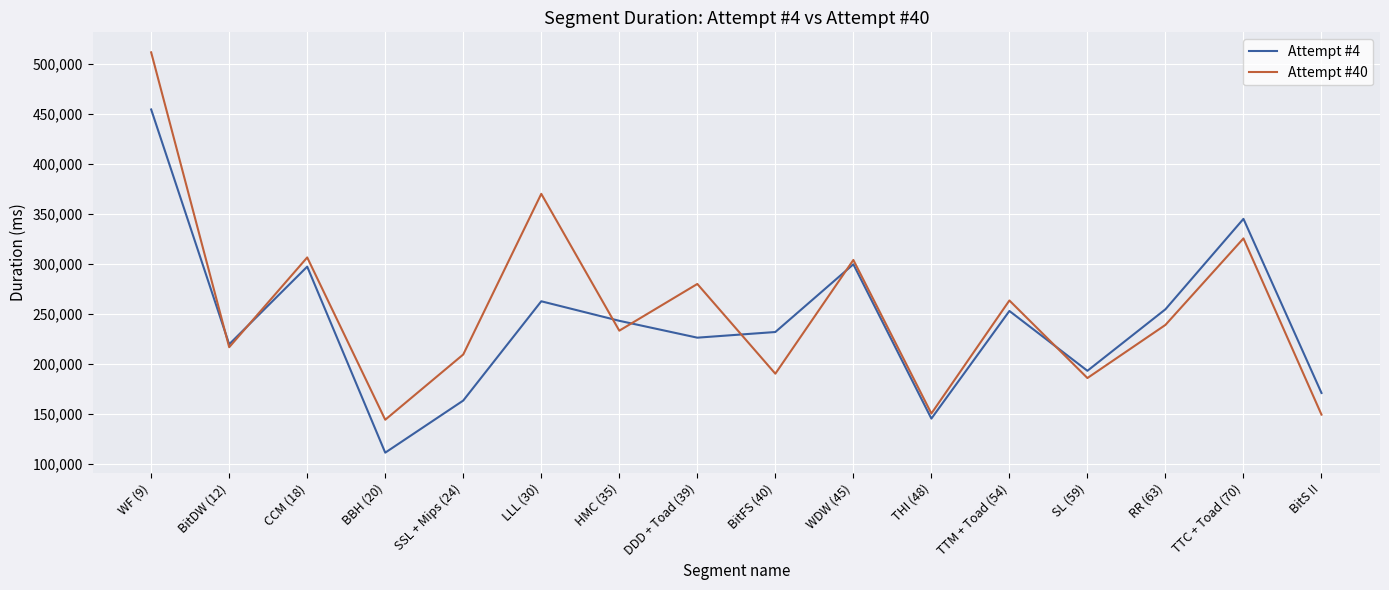

Between CCM (18) and SL (59), which series saw the biggest shift?

Attempt #40